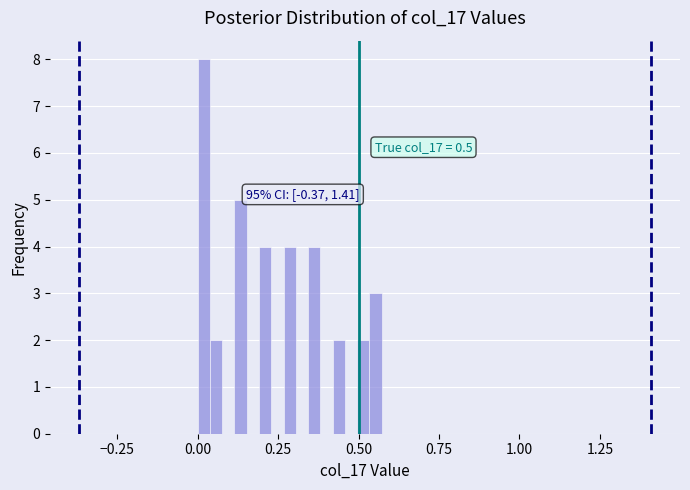

Read against the x-axis, roughly where is the centre of the tallest bar?

0.00